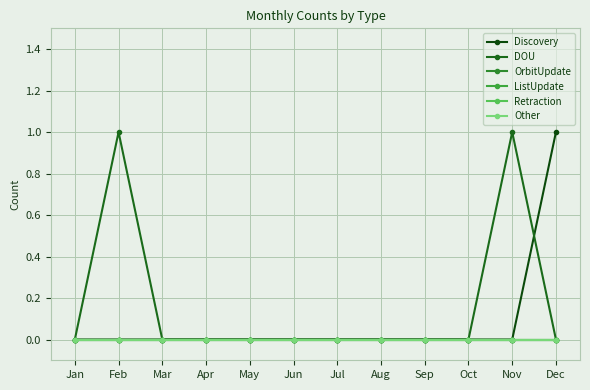

What is the maximum value shown in the chart?

1